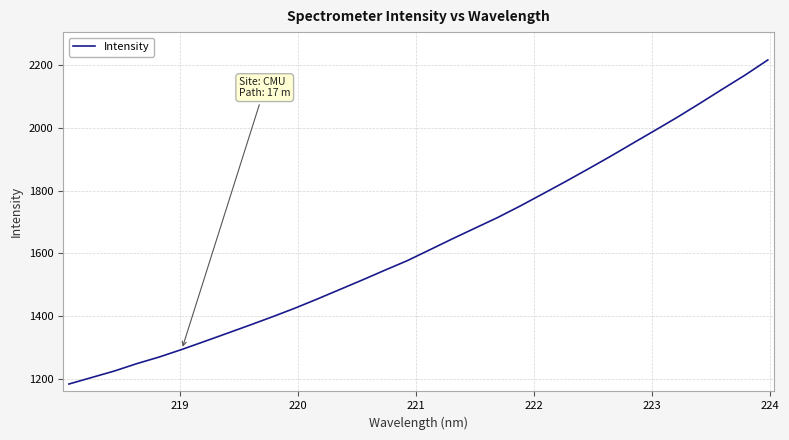

What is the difference between the maximum and second lowest values?

1011.6